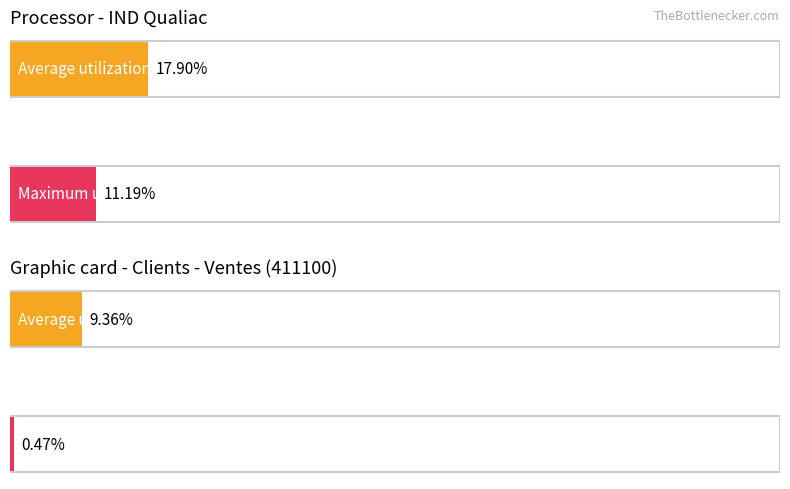

Does the chart contain stacked bars?

No